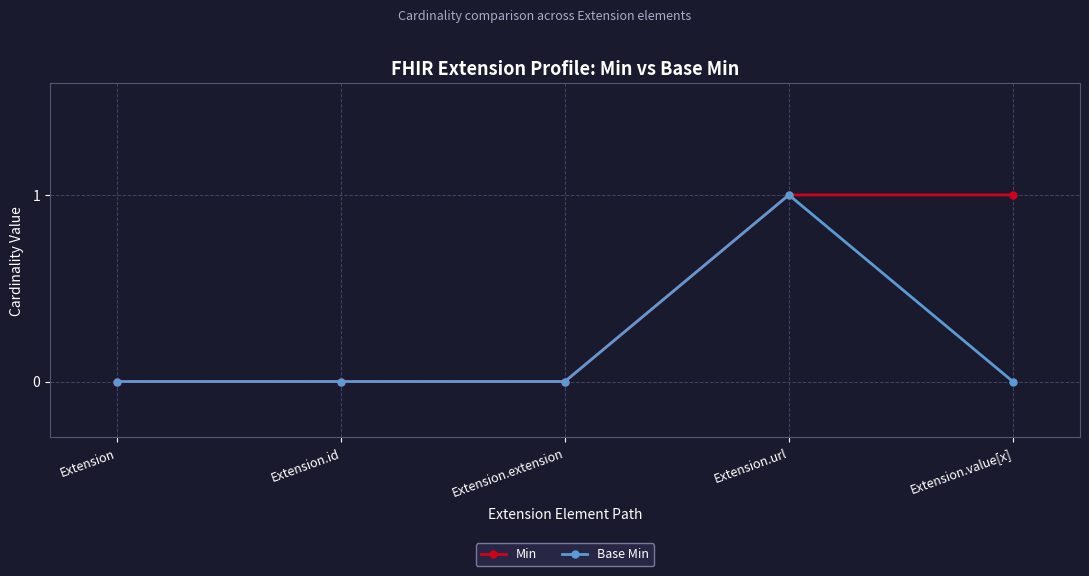

How many Base Min values are between 0 and 1?

5